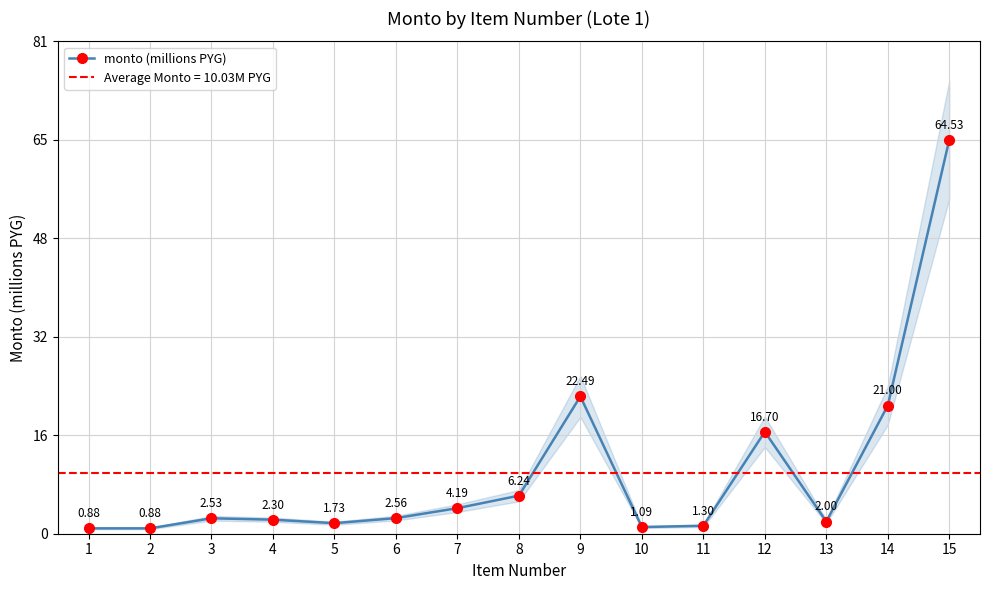

Count the number of values greater than 2.

10